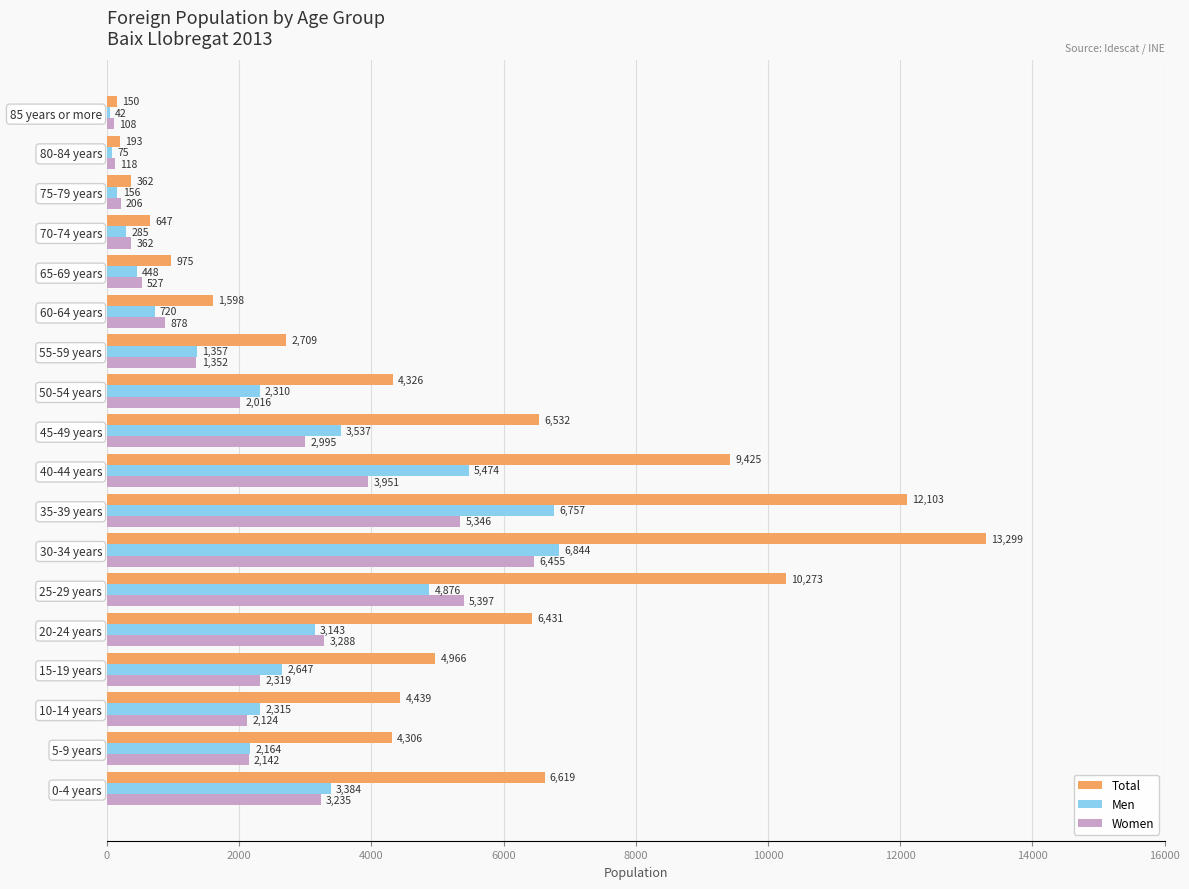

What is the maximum value for Women?

6455